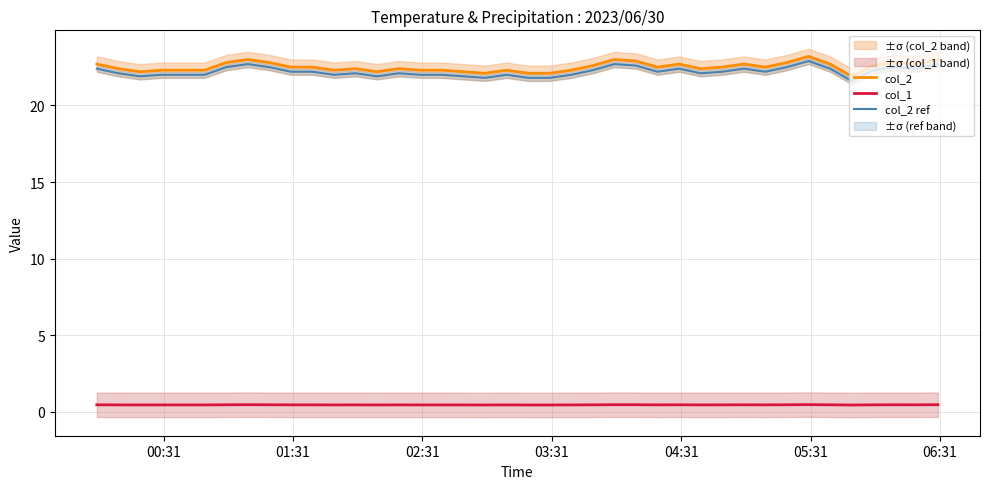

True or false: col_1 and col_2 ref intersect in this chart.

False